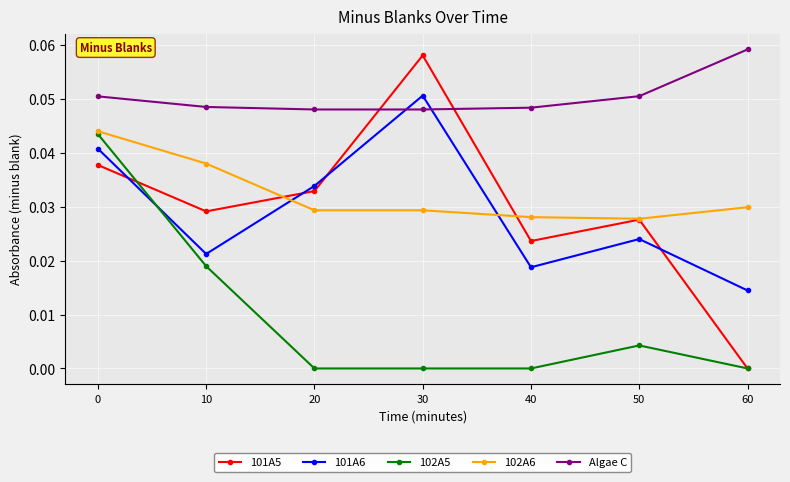

True or false: 101A6 has more than 1 interior local peaks.

True